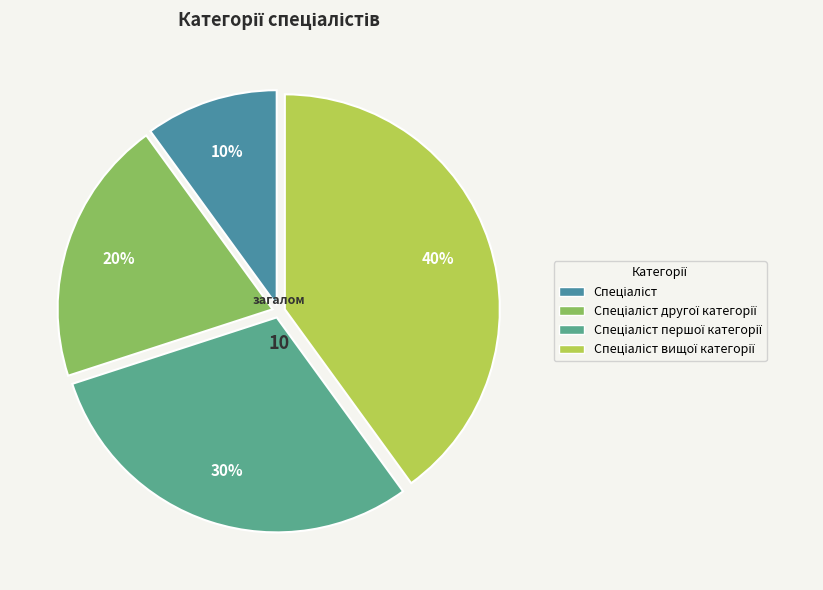

What is the largest slice in the pie chart?

Спеціаліст вищої категорії